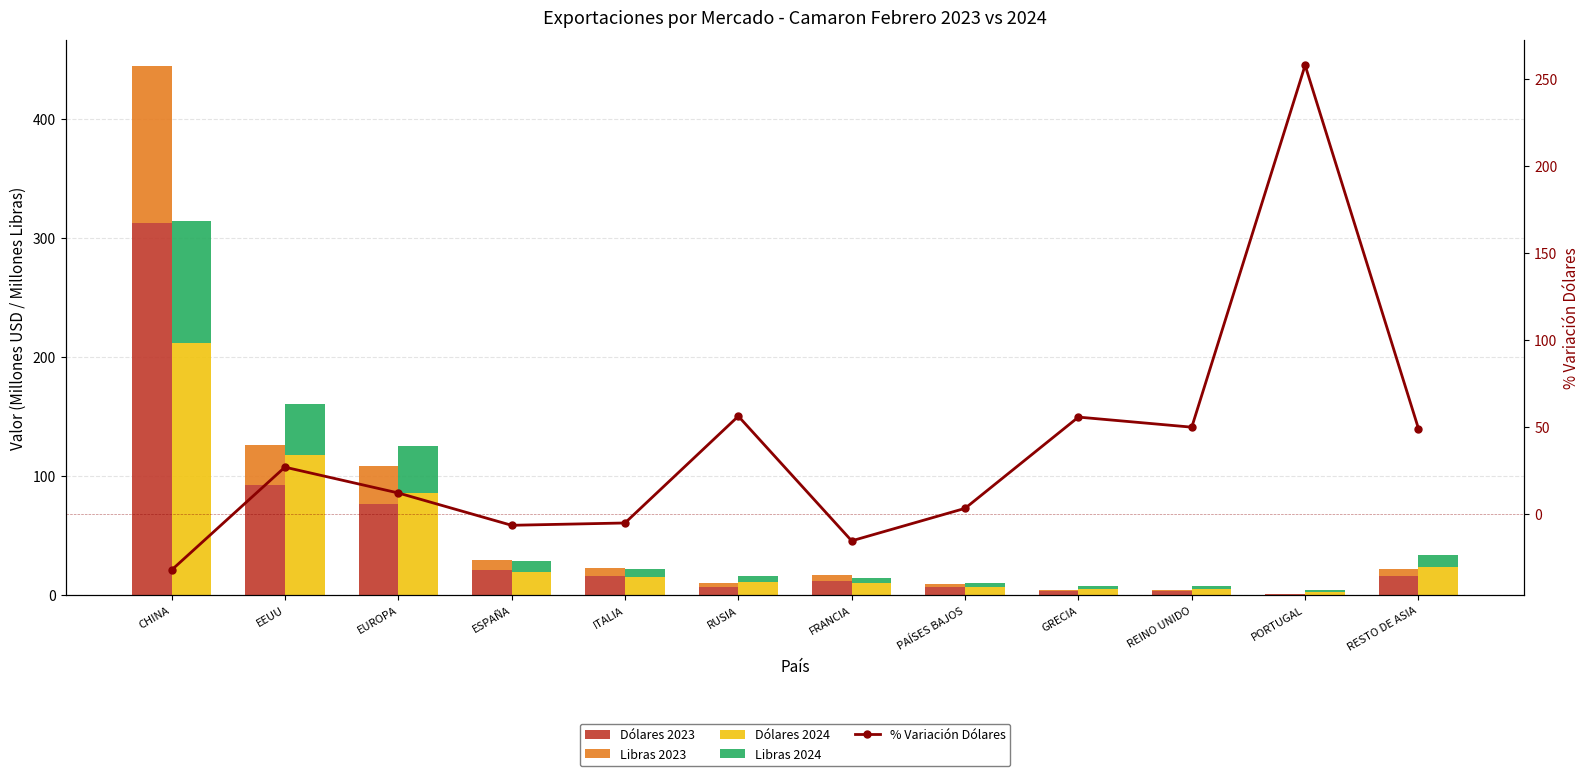

Is it true that % Variación Dólares equals 74.4 at PORTUGAL?

False